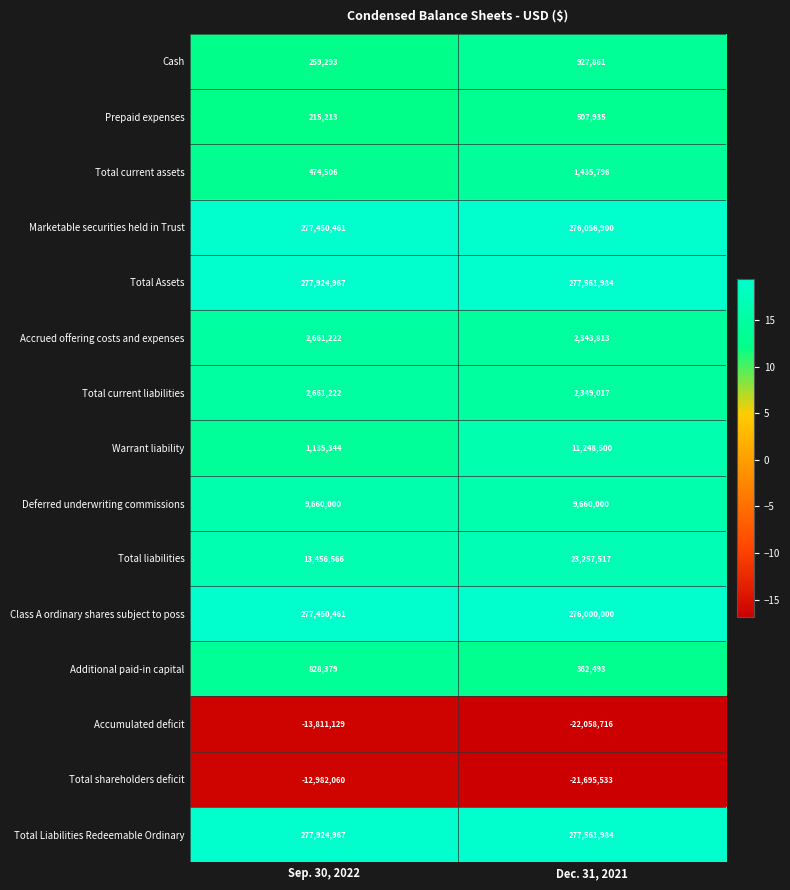

What is the sum of all Marketable securities held in Trust values?

553507361